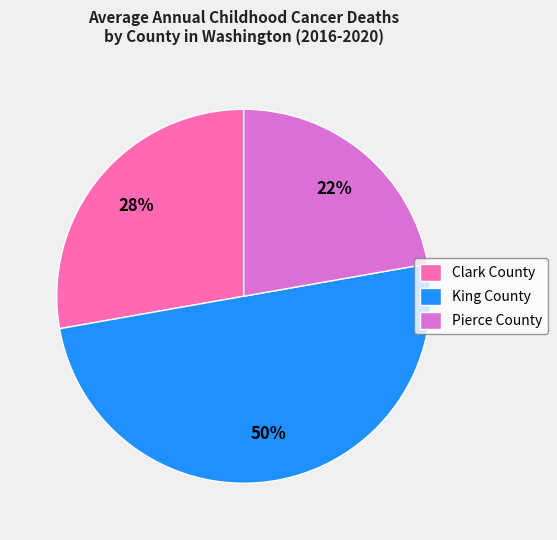

What is the smallest slice in the pie chart?

Pierce County